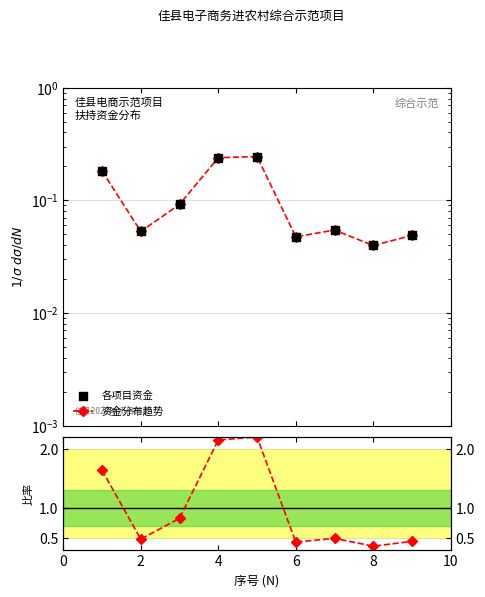

At how many categories does at least one series exceed 0?

9